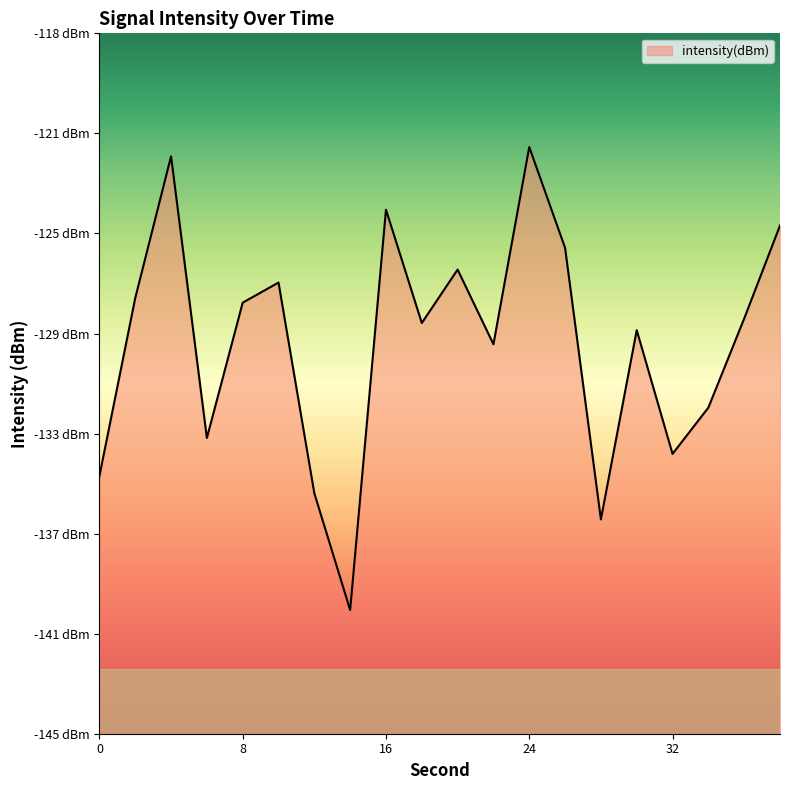

How many lines are shown in the chart?

1